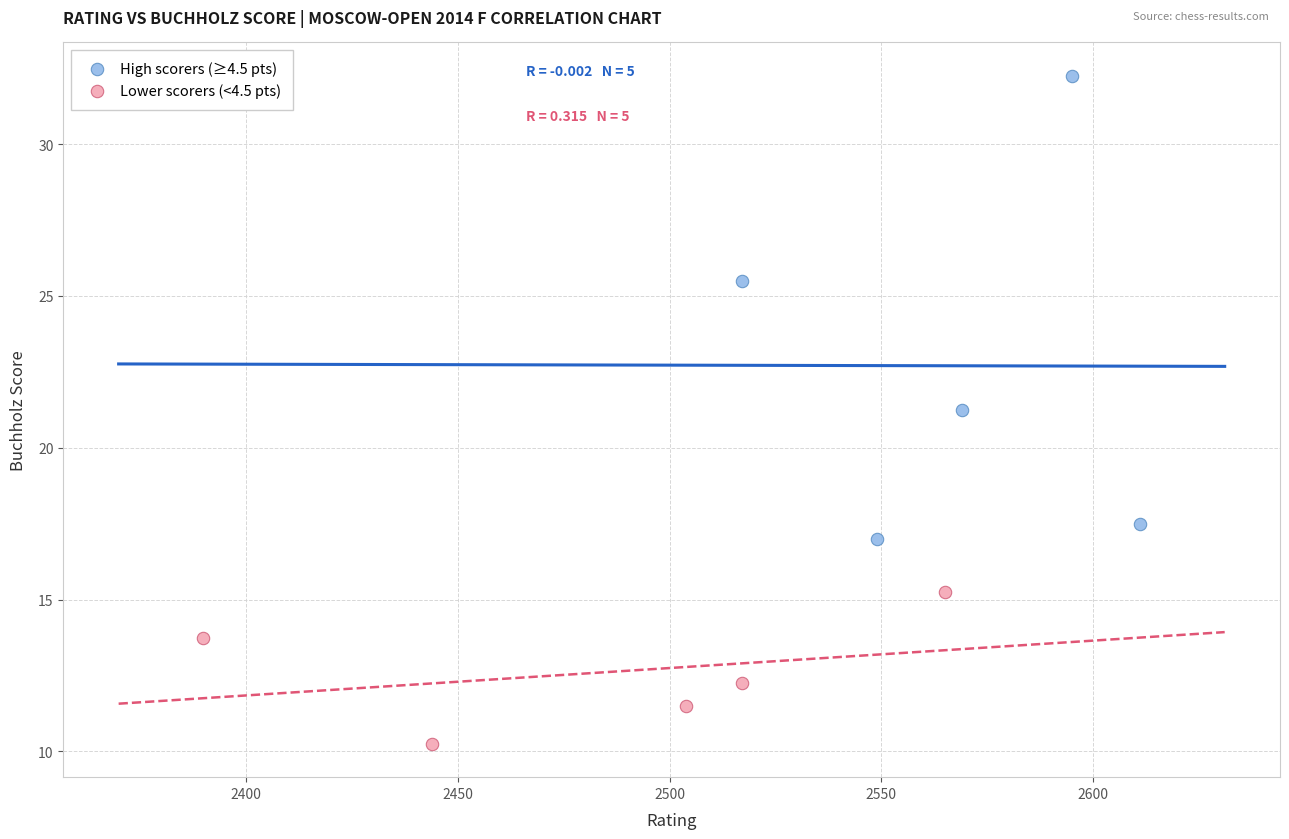

What are all the series names shown in the legend?

High scorers (≥4.5 pts), Lower scorers (<4.5 pts)